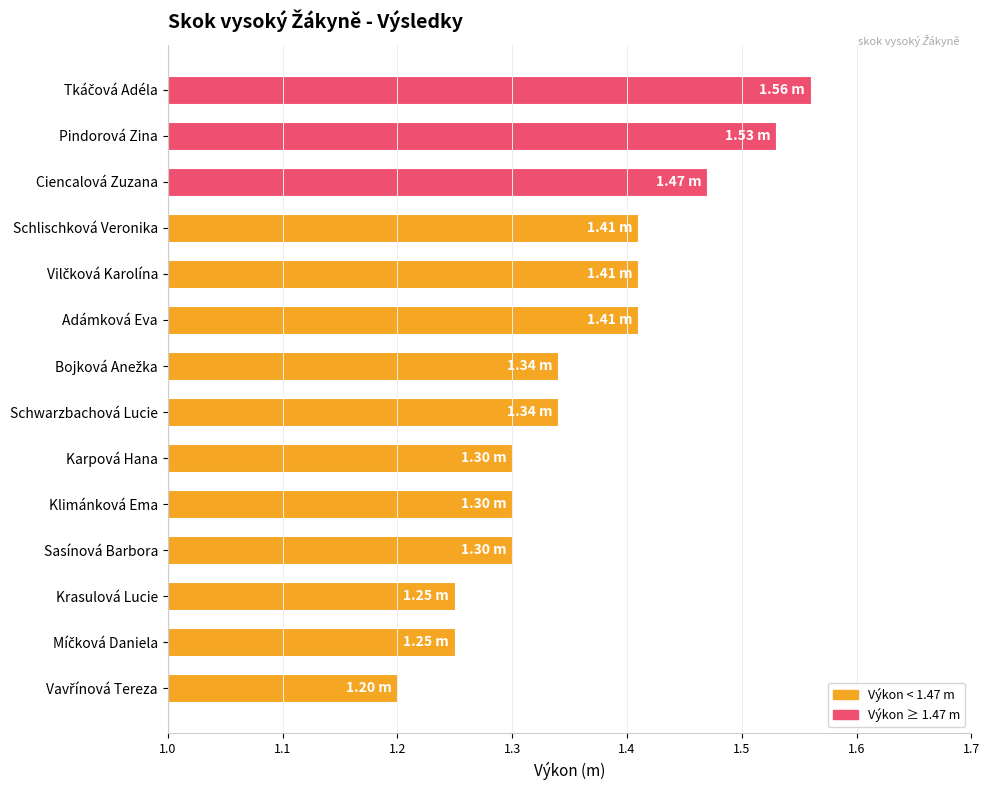

What is the difference between the second highest and second lowest values?

0.3